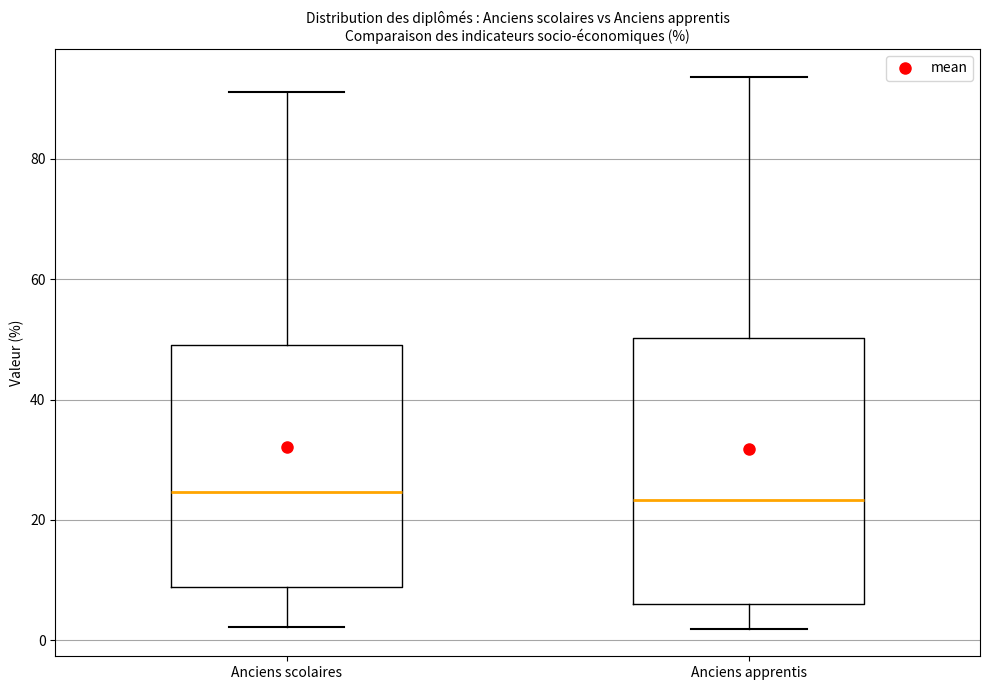

Reading left to right, read every box against the y-axis: the position of its median line, the range the box covers, and the ends of its whiskers. The values are not printed on the chart, so give them approximately, as read against the axis.

Anciens scolaires: median 24, box 8 to 50, whiskers 2 to 92
Anciens apprentis: median 24, box 6 to 50, whiskers 2 to 94